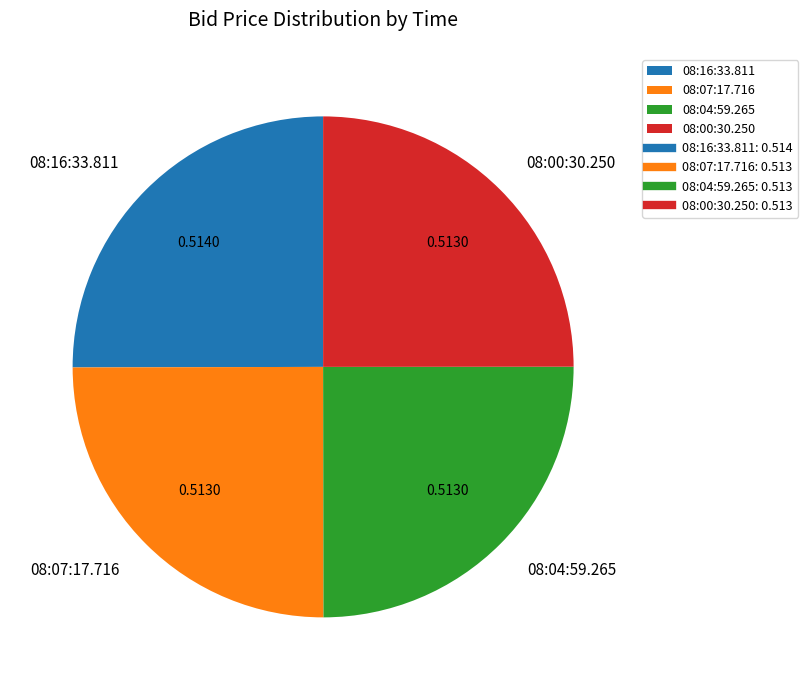

How many slices are in this pie chart?

4